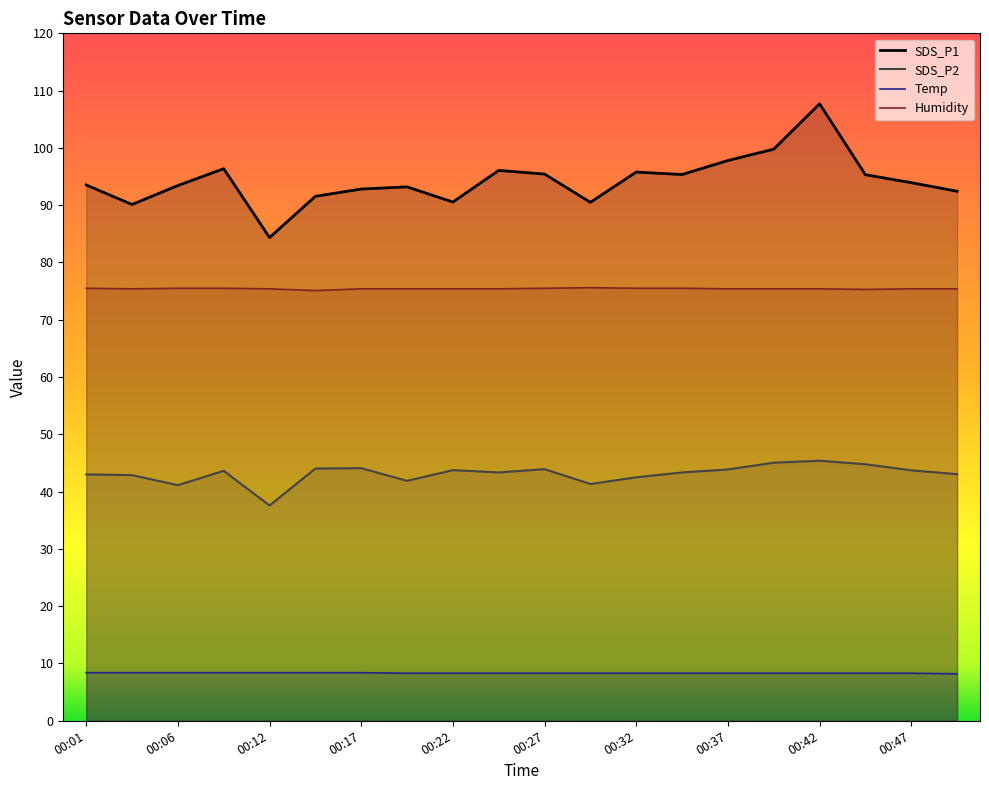

True or false: Temp and SDS_P1 cross at least once.

False